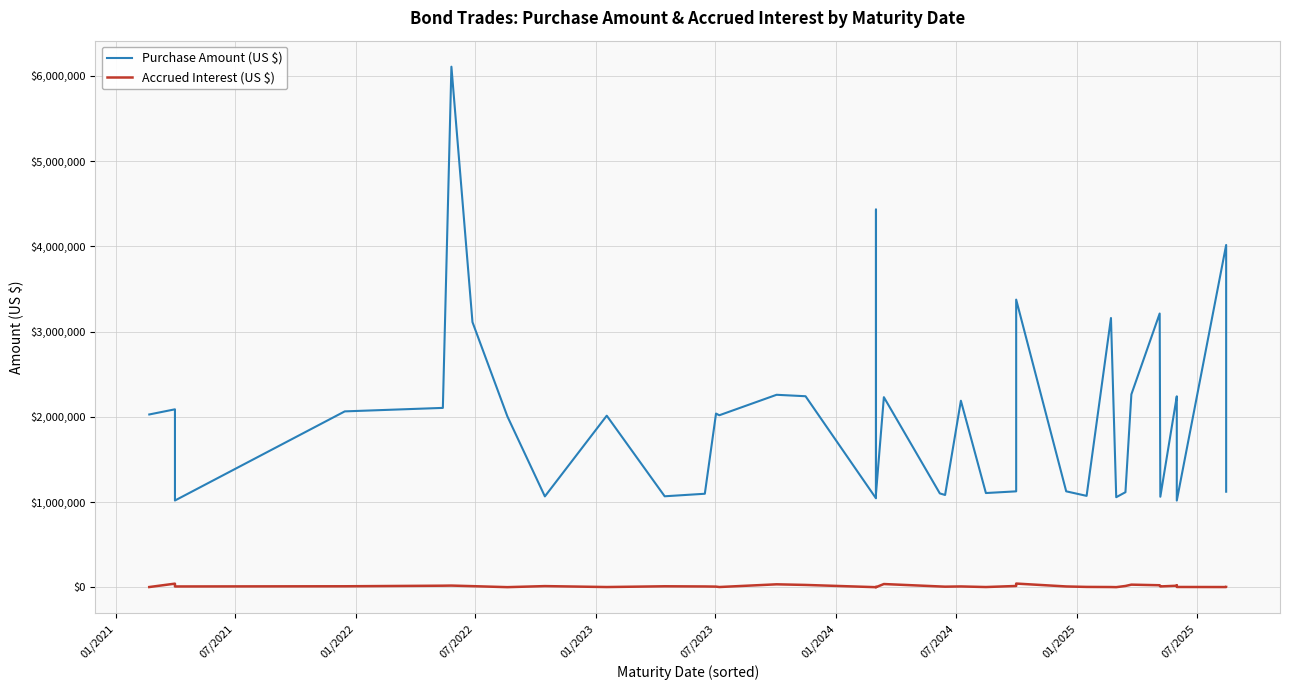

True or false: Accrued Interest (US $) has a value of 12100.0 at 01/2024.

True